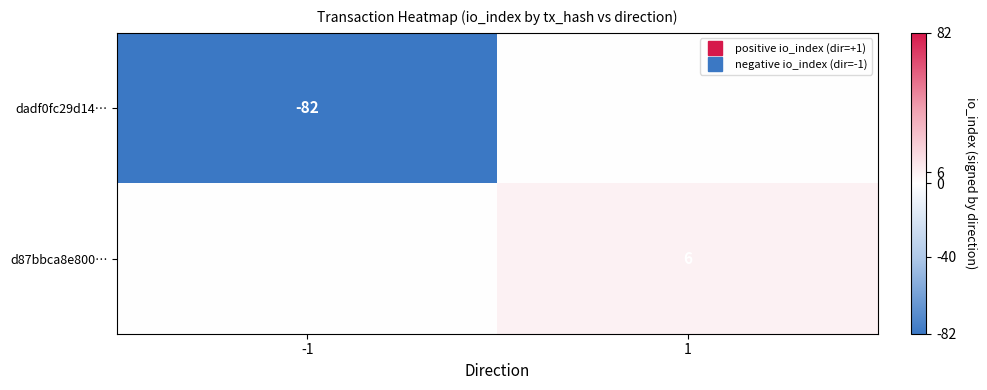

What is the difference between the highest and lowest values at -1?

82